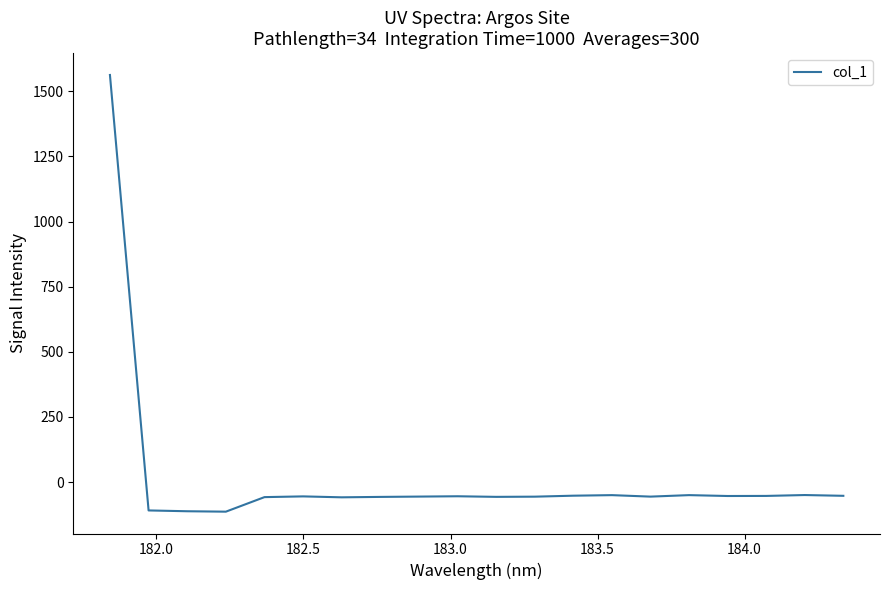

What is the difference between the maximum and minimum values?

1676.4